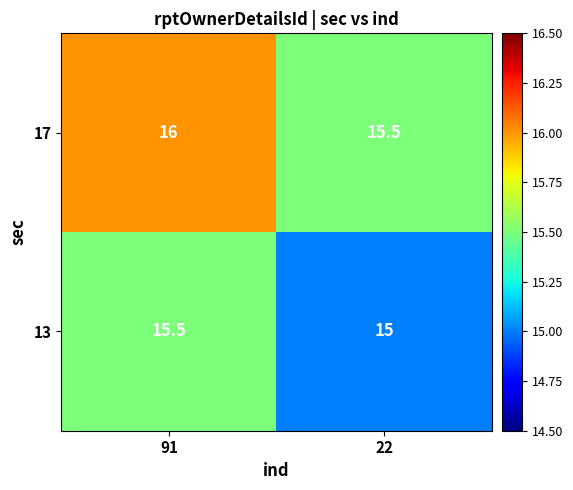

Count the number of data series in this chart.

2